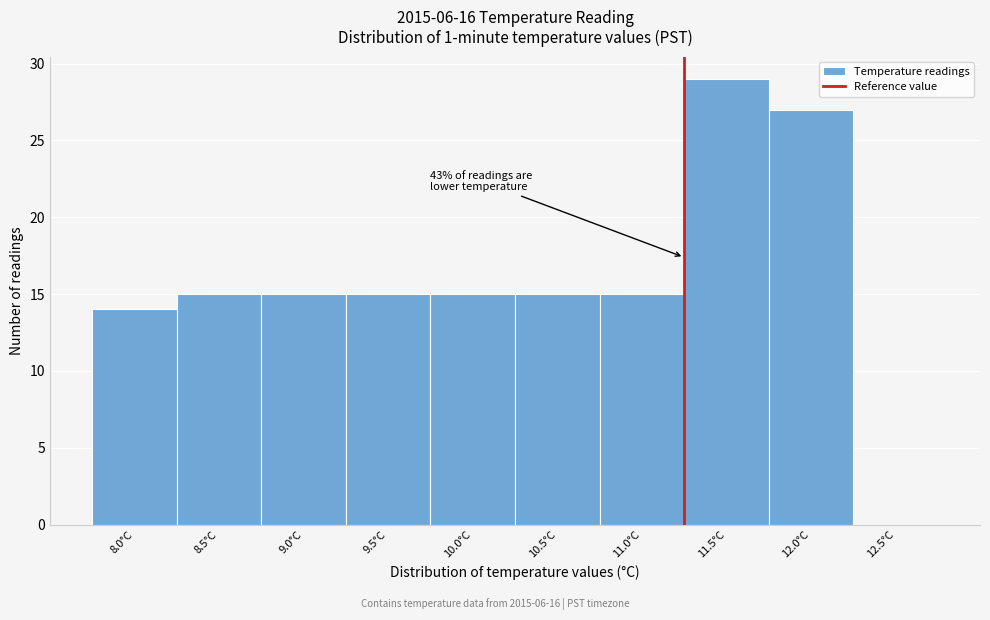

Reading left to right, transcribe all the data shown in this chart.

8.0°C=14	8.5°C=15	9.0°C=15	9.5°C=15	10.0°C=15	10.5°C=15	11.0°C=15	11.5°C=29	12.0°C=27	12.5°C=0